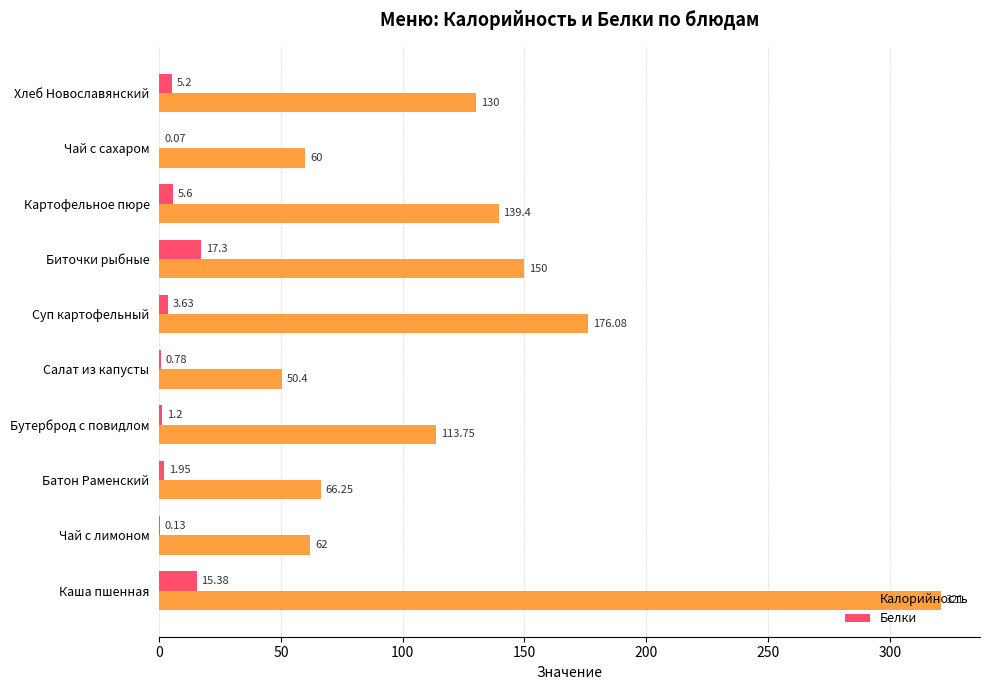

Where is Калорийность nearest to the value 185?

Суп картофельный